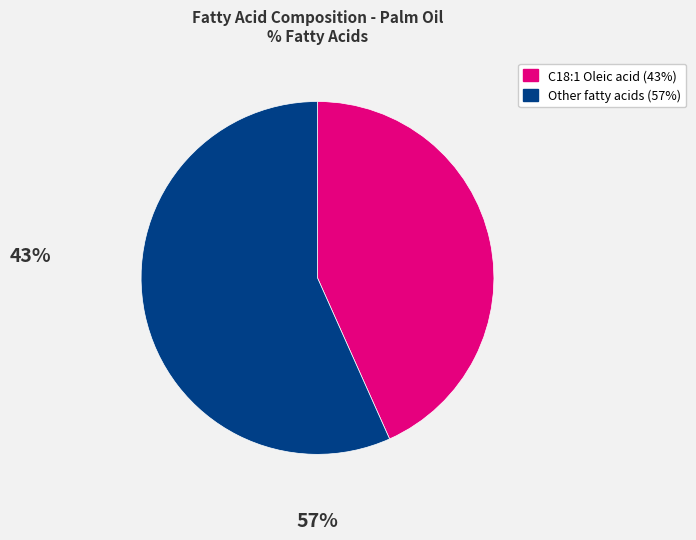

Is there any slice that represents more than half of the pie?

Yes